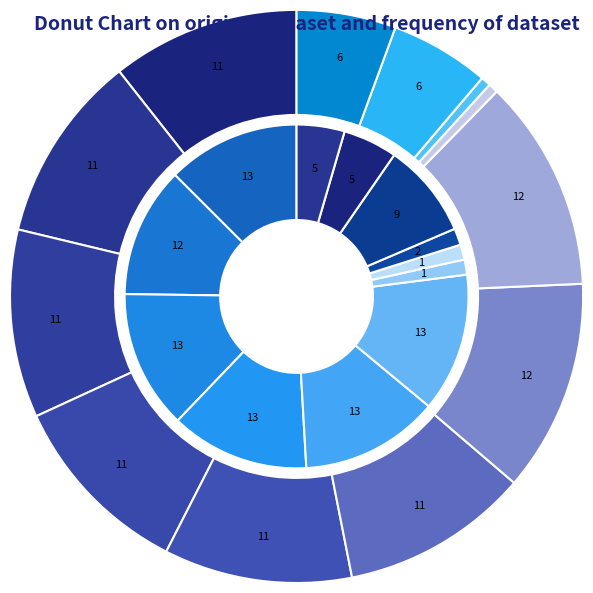

Does any single category account for the majority?

No